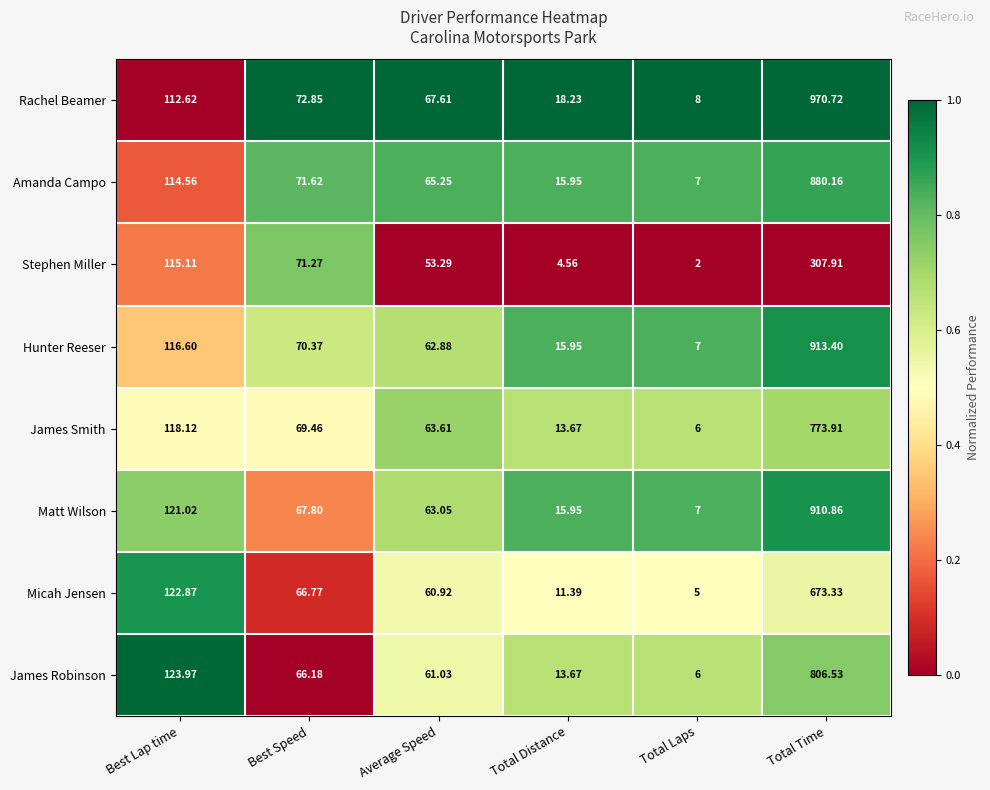

Between Best Lap time and Average Speed, which series saw the biggest shift?

James Robinson